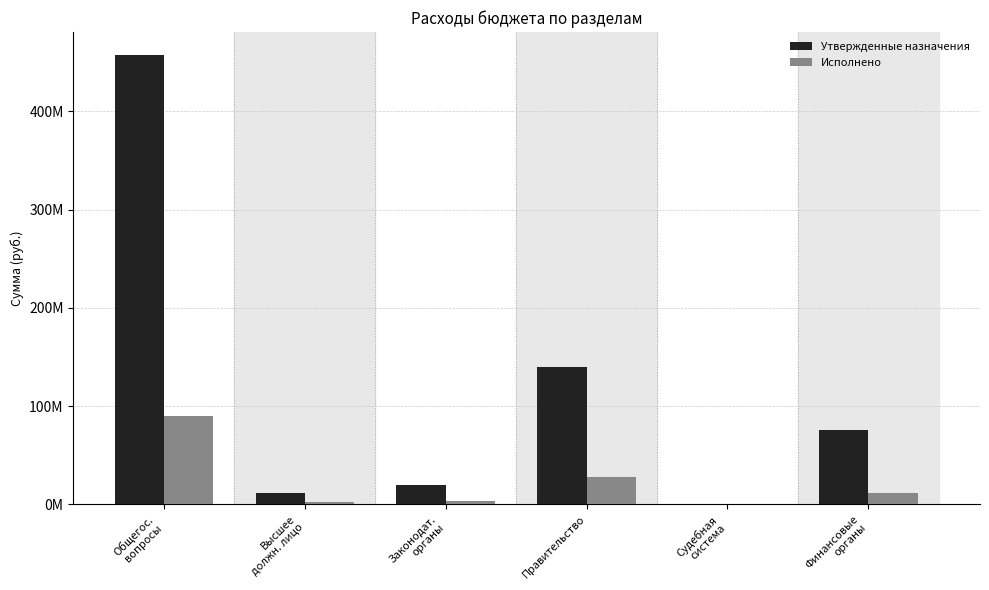

Which series changed the most between Высшее
должн. лицо and Финансовые
органы?

Утвержденные назначения